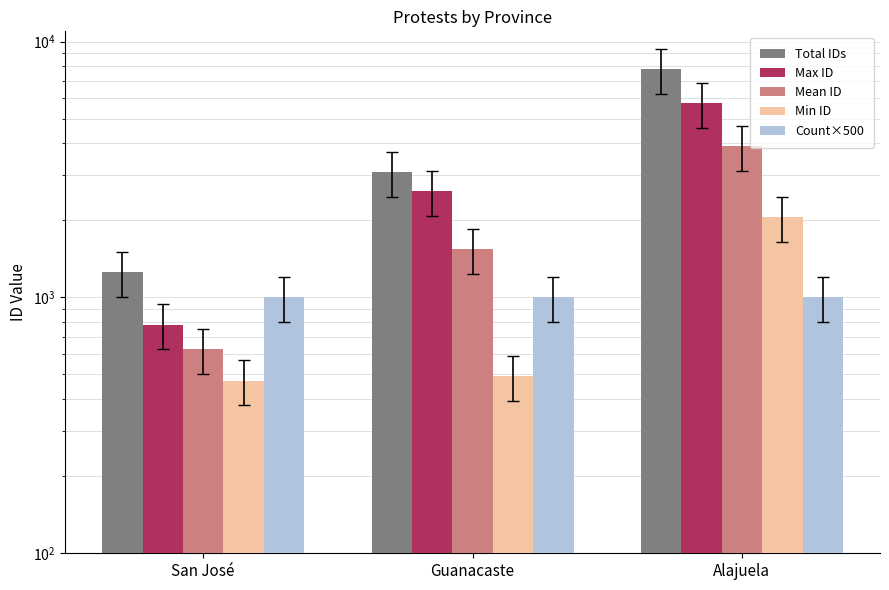

Reading left to right, what are all the values shown in this chart?

Total IDs: 1256	3096	7790
Max ID: 783	2603	5735
Mean ID: 628	1548	3895
Min ID: 473	493	2055
Count×500: 1000	1000	1000